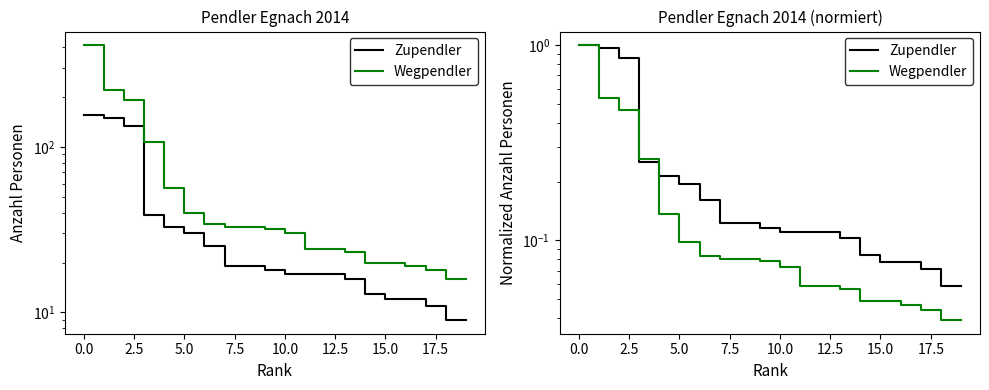

Rank the series by their average value, from highest to lowest.

Zupendler, Wegpendler